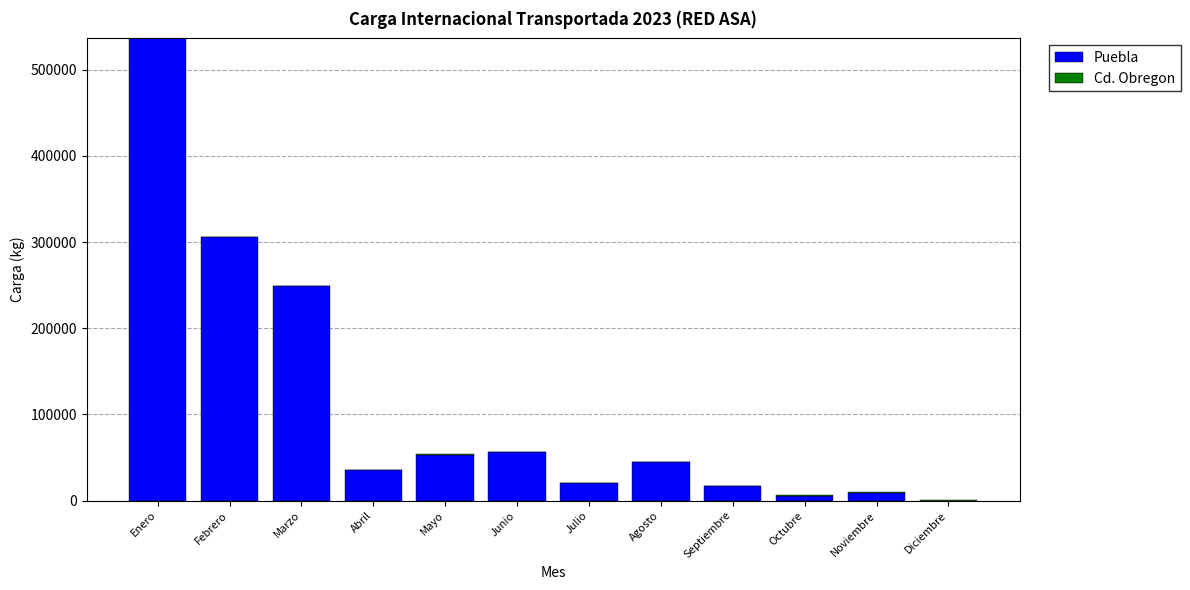

What is the total value across all series at Marzo?

248850